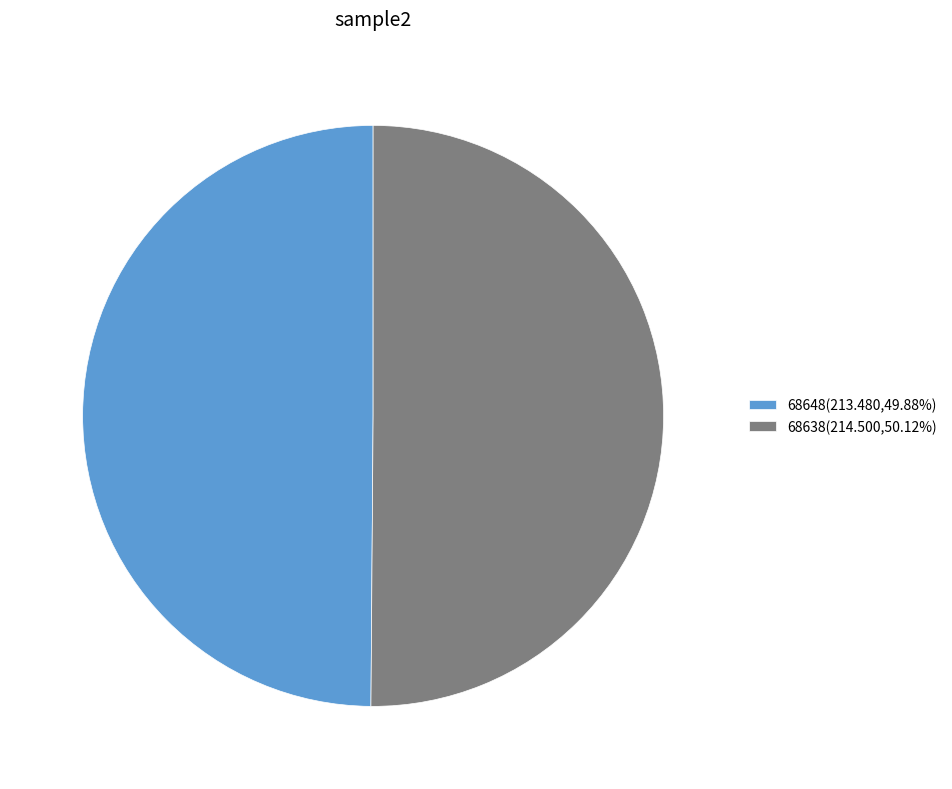

Is the sum of 68638(214.500,50.12%) and 68648(213.480,49.88%) greater than half?

Yes